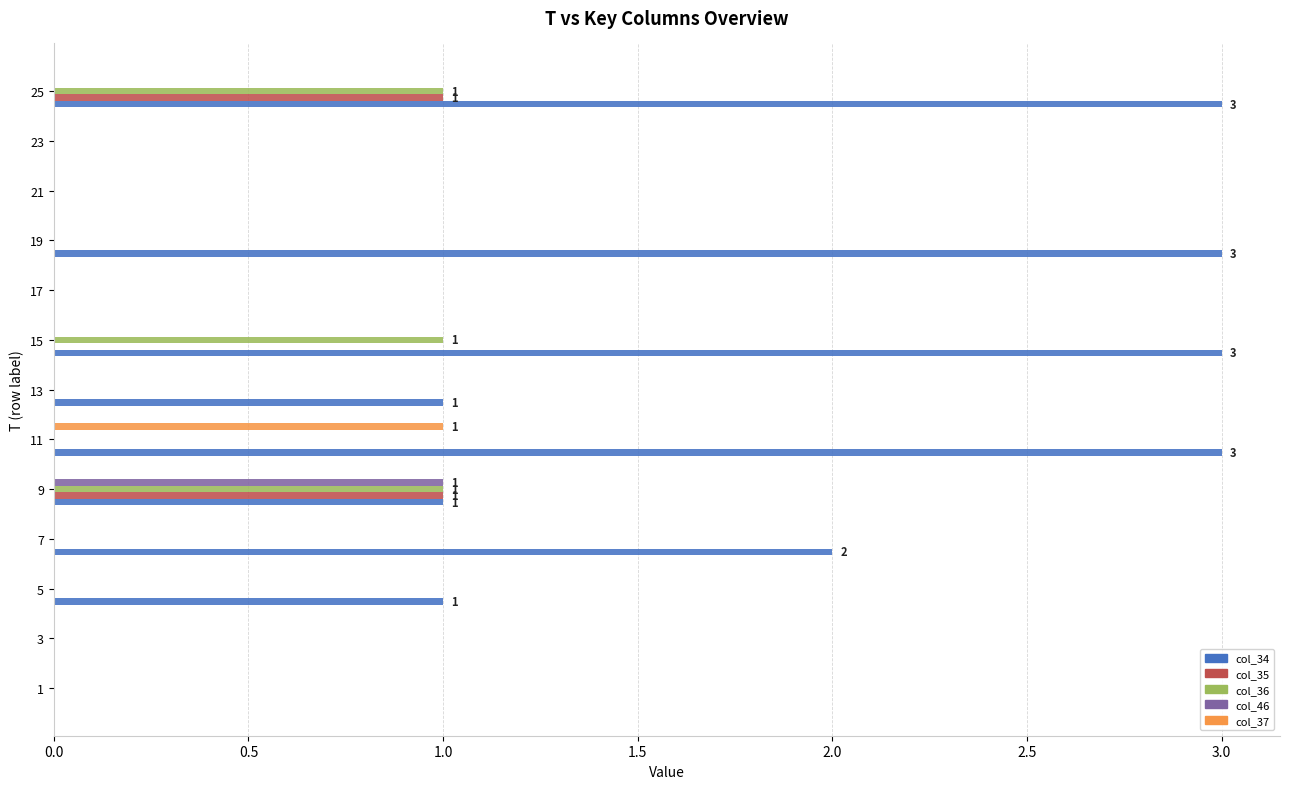

True or false: col_35 has a value of 0 at 23.

True